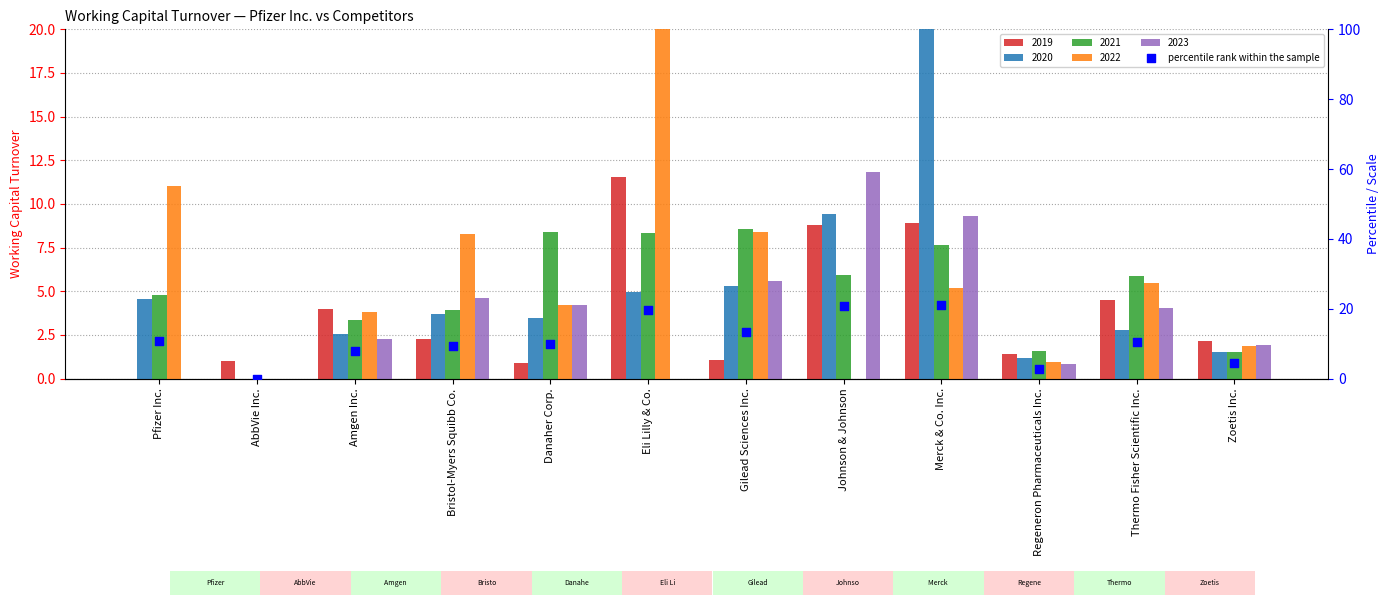

What is the change in value from AbbVie Inc. to Johnson & Johnson?

+20.8